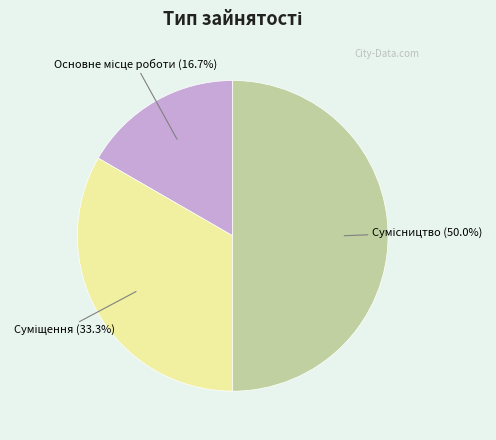

The Сумісництво slice represents 50% of the pie. True or false?

True